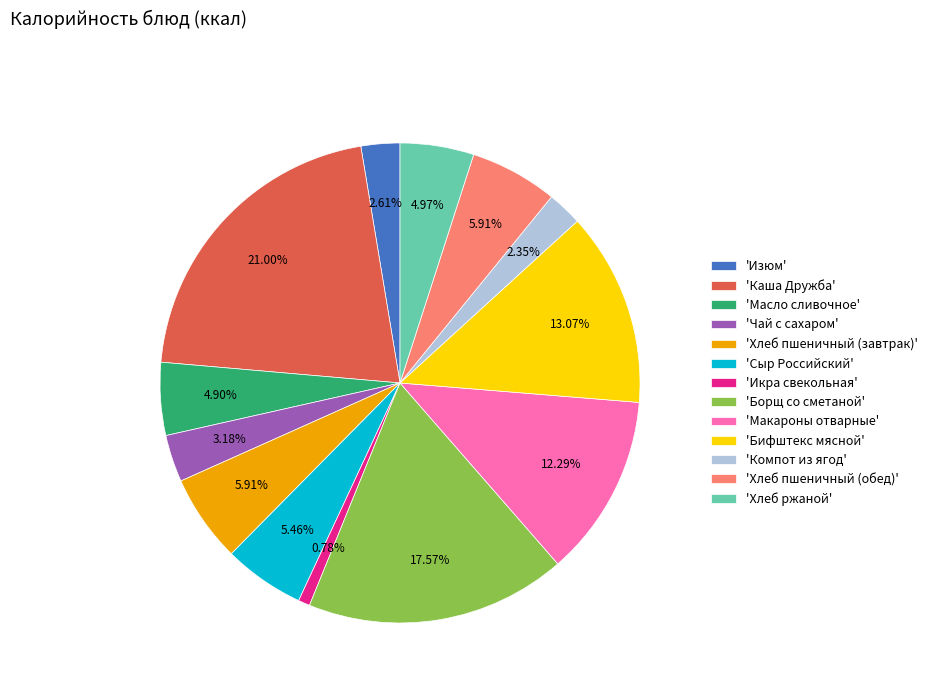

Combined, do 'Чай с сахаром' and 'Компот из ягод' account for over 50%?

No